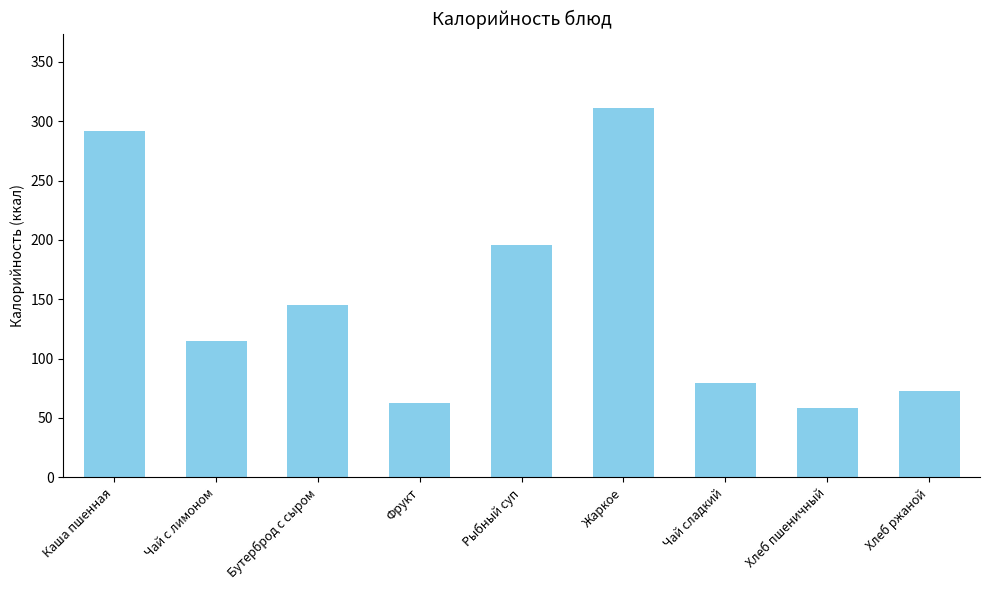

How many data points are above 114?

5